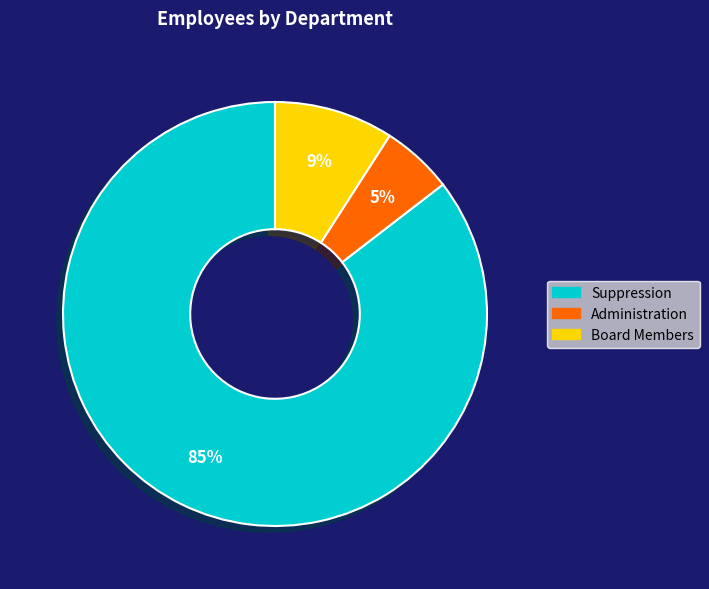

How many segments does this pie chart have?

3